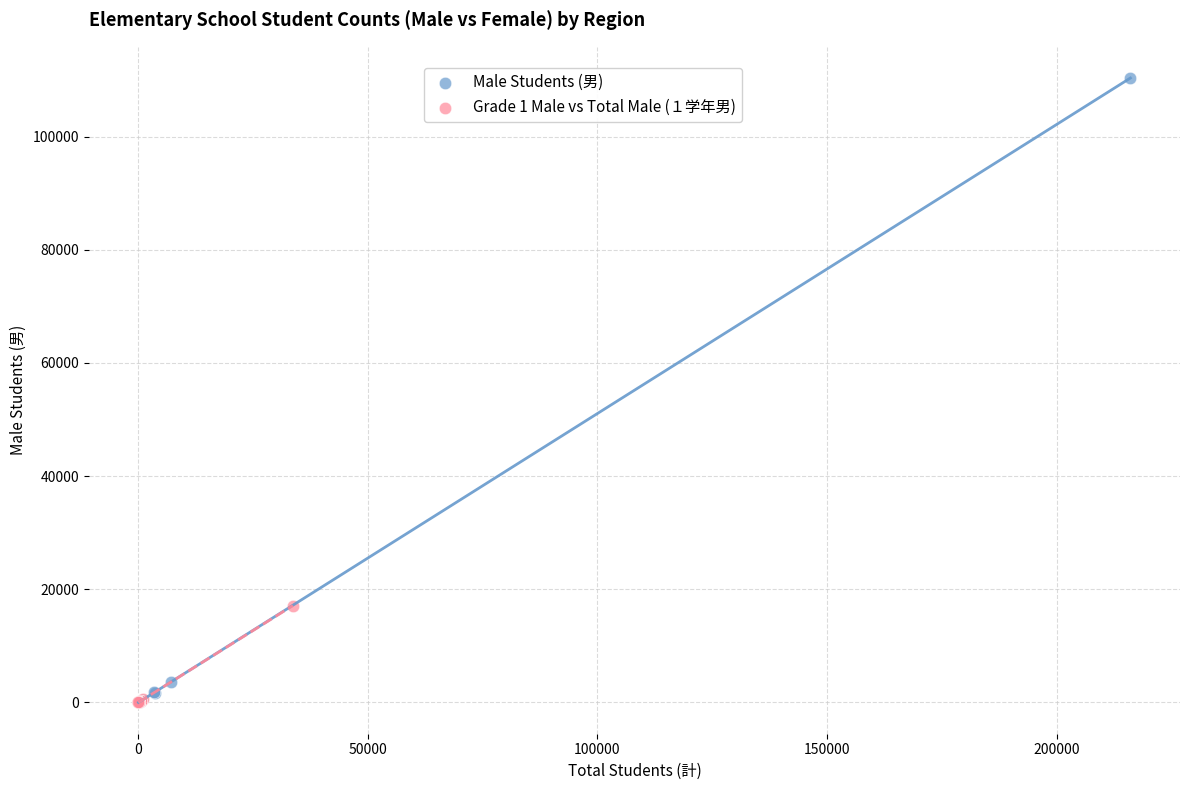

What are all the series names shown in the legend?

Male Students (男), Grade 1 Male vs Total Male (１学年男)